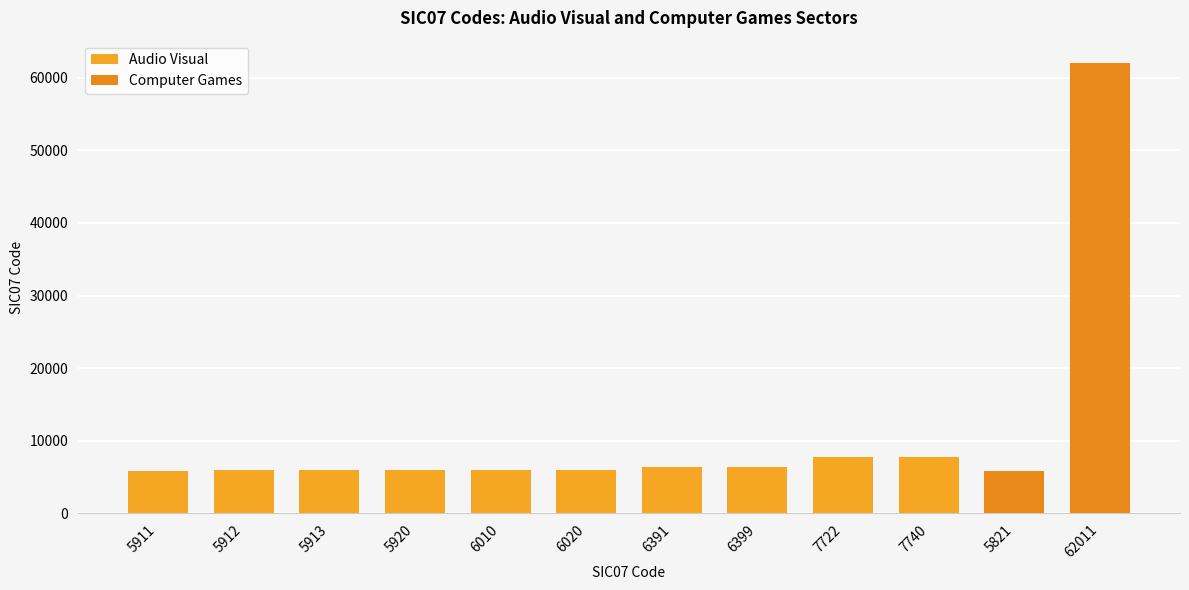

At which label is the value closest to 33916?

7740